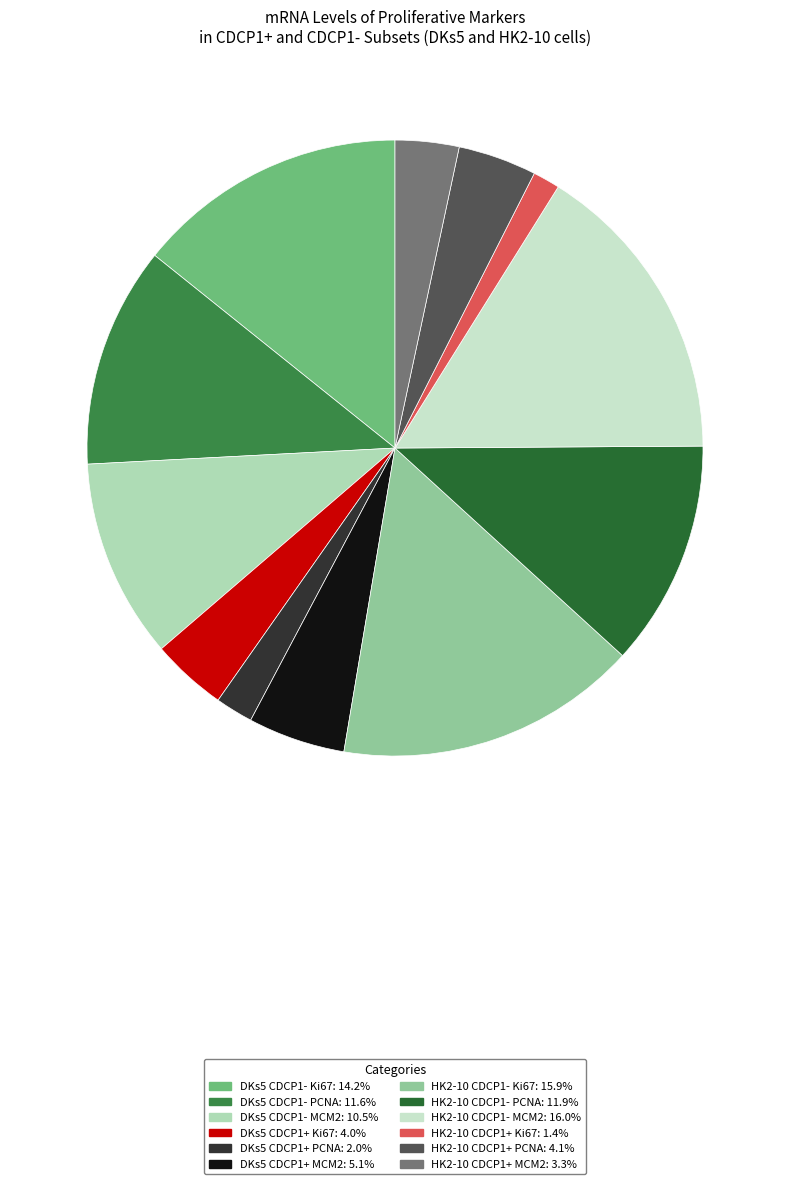

How many slices are in this pie chart?

12